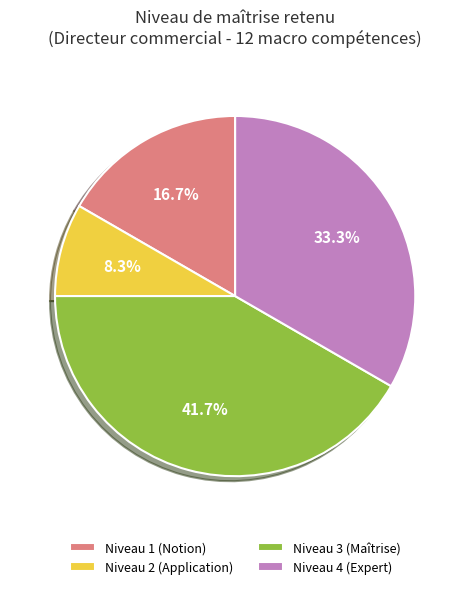

Which category has the smallest portion of the pie?

Niveau 2 (Application)